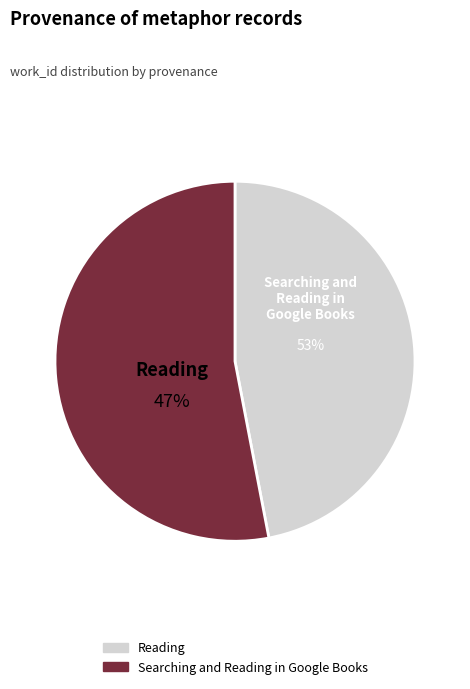

To the nearest percent, what is the difference between the largest and smallest slice percentages?

6%